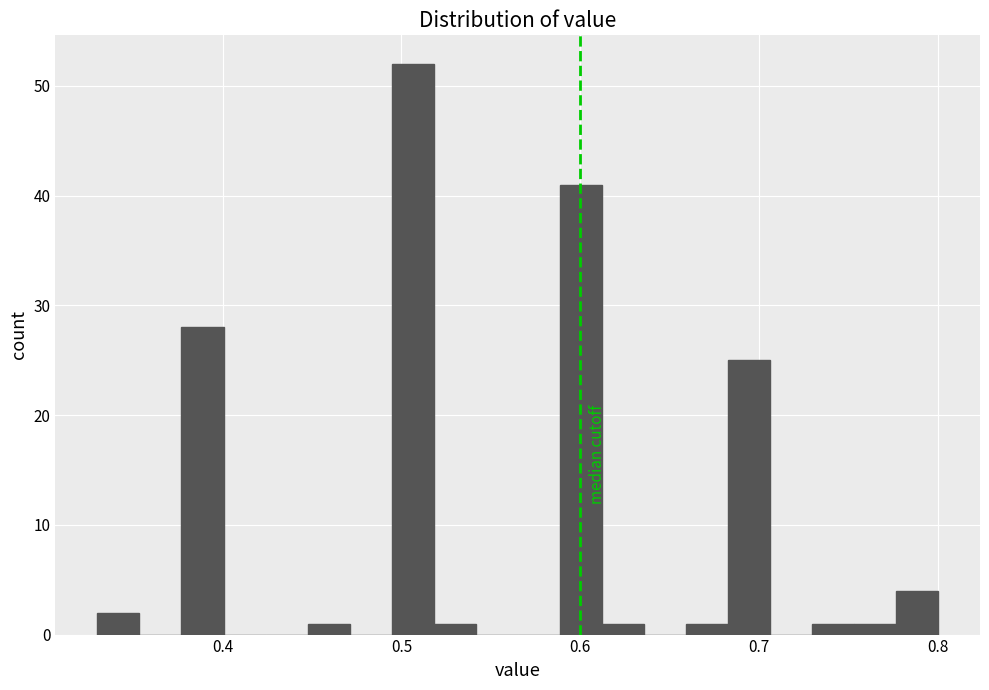

Read against the x-axis, roughly where is the centre of the tallest bar?

0.51